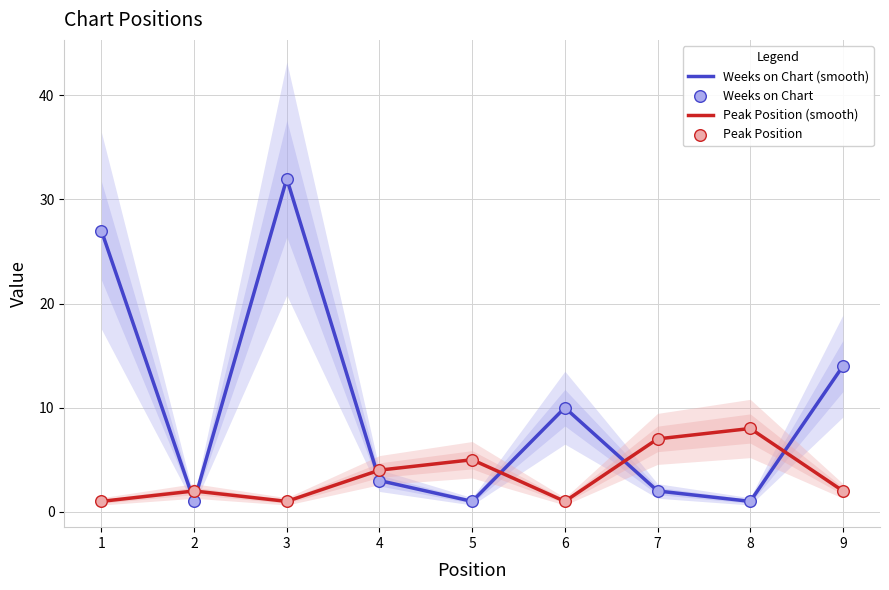

Which series reaches the maximum Y coordinate?

Weeks on Chart (smooth)